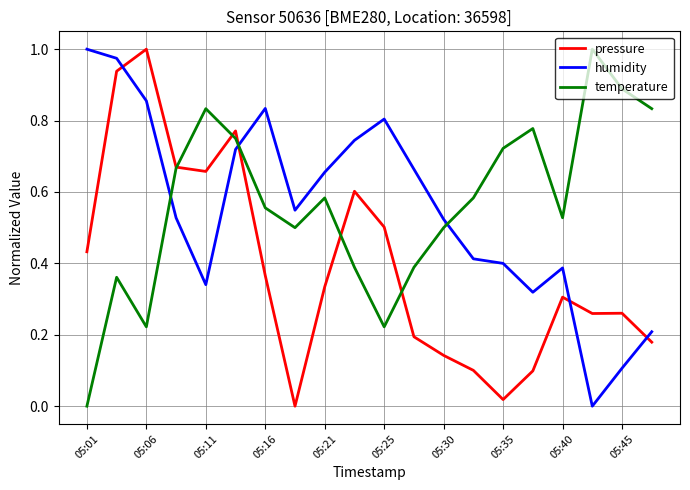

True or false: temperature and humidity cross at least once.

True